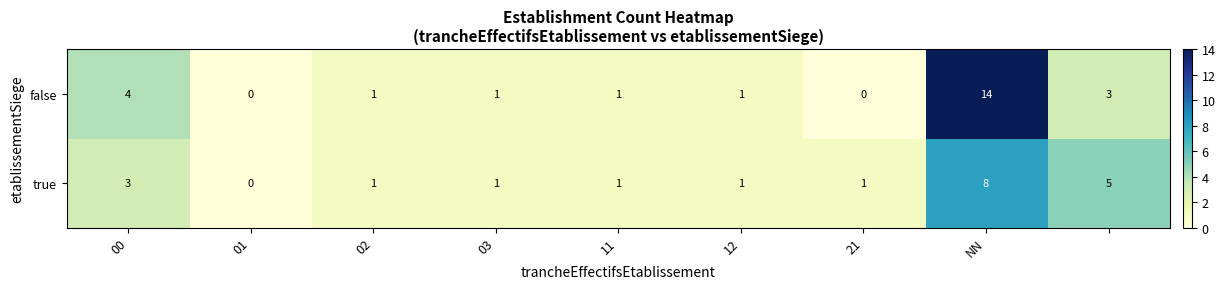

Which series has the largest total across all categories?

false